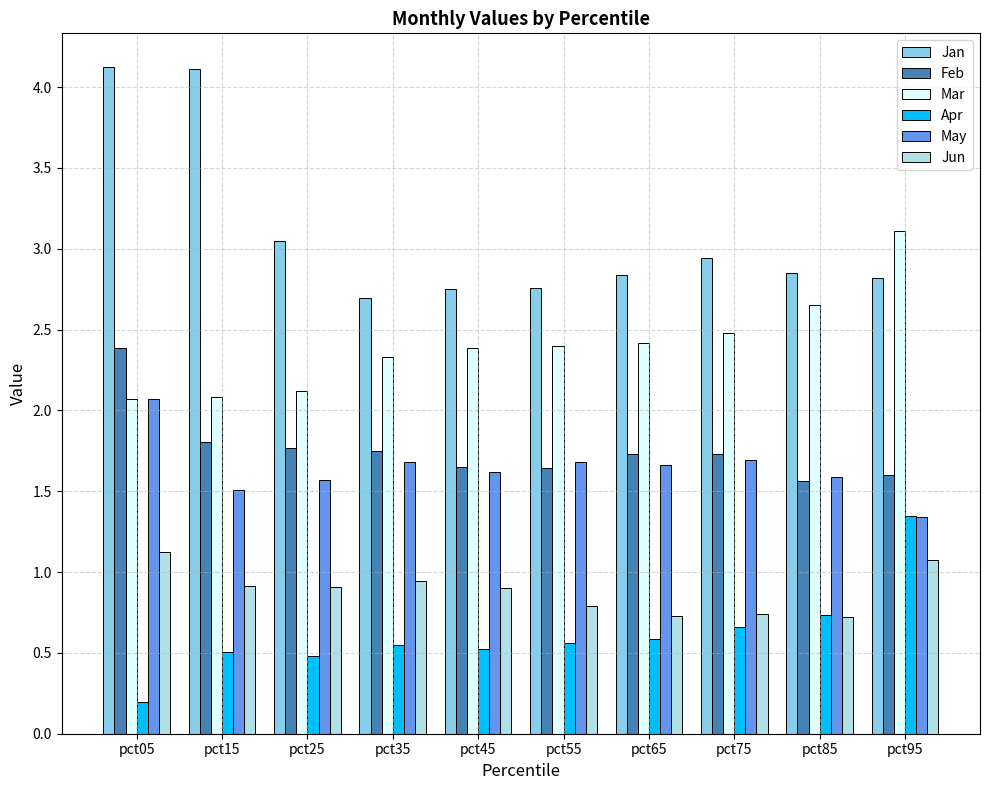

Is the value of May at pct05 greater than the value of Apr at pct45?

Yes